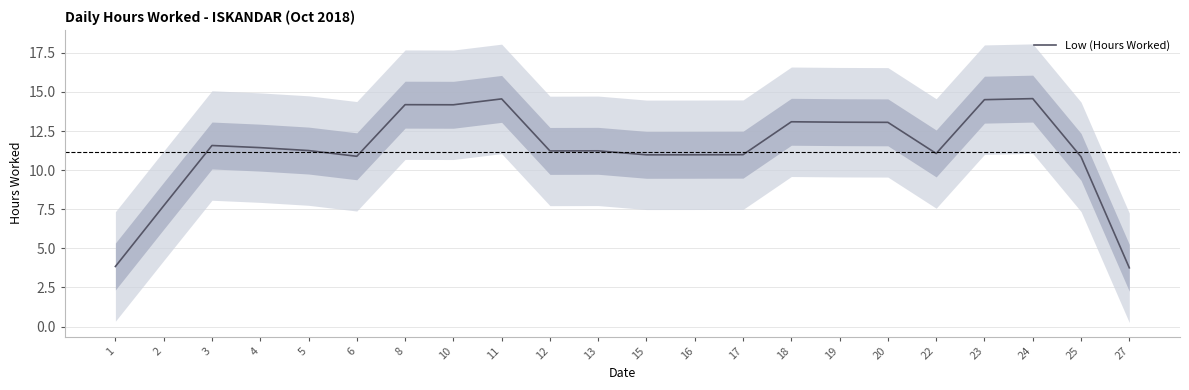

Between 12 and 16, which is larger?

12